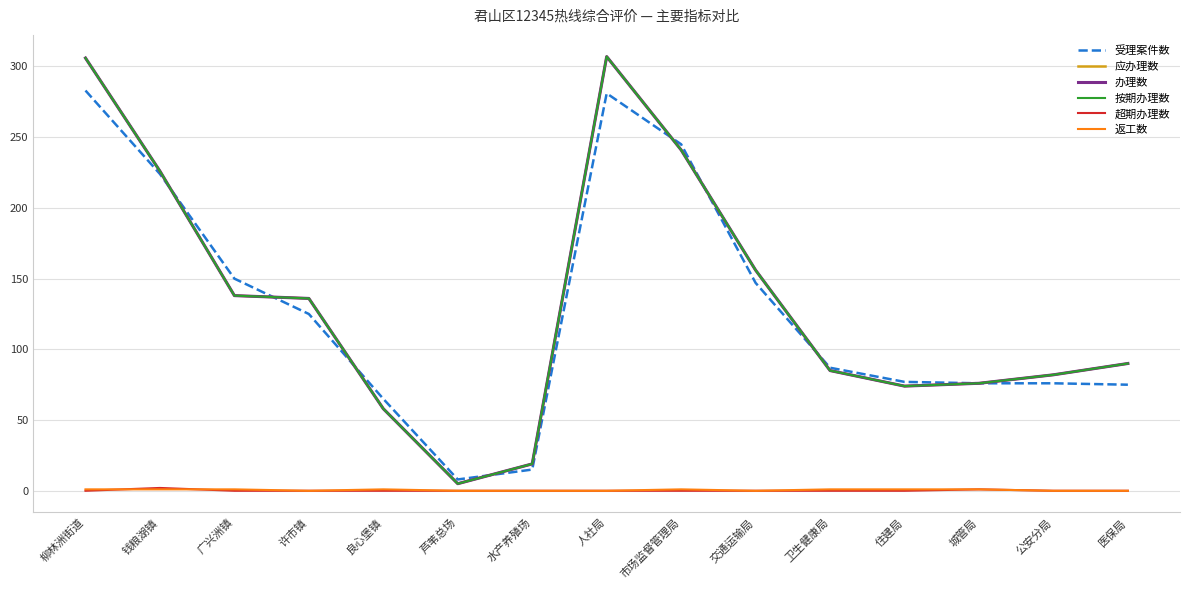

How many times do 应办理数 and 受理案件数 cross each other?

7